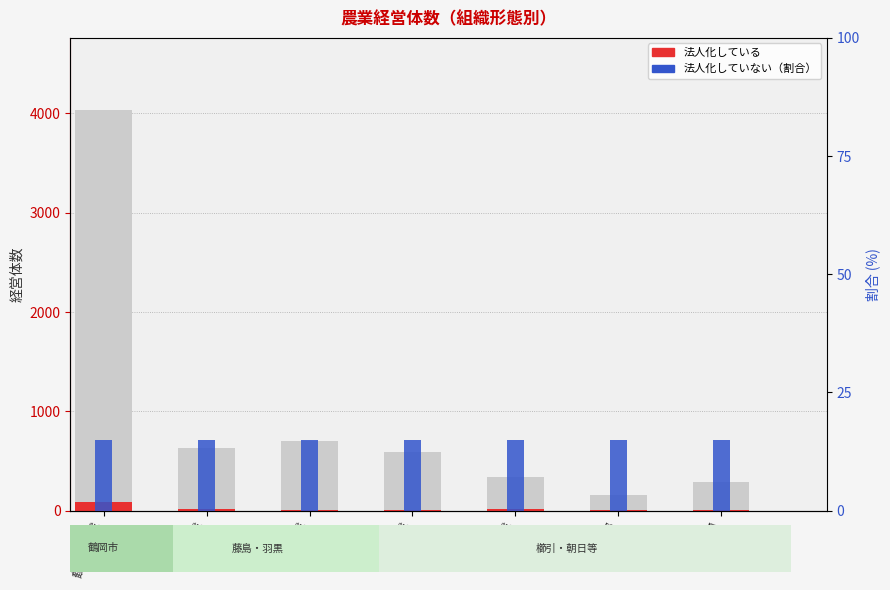

Which series has the largest total across all categories?

法人化している